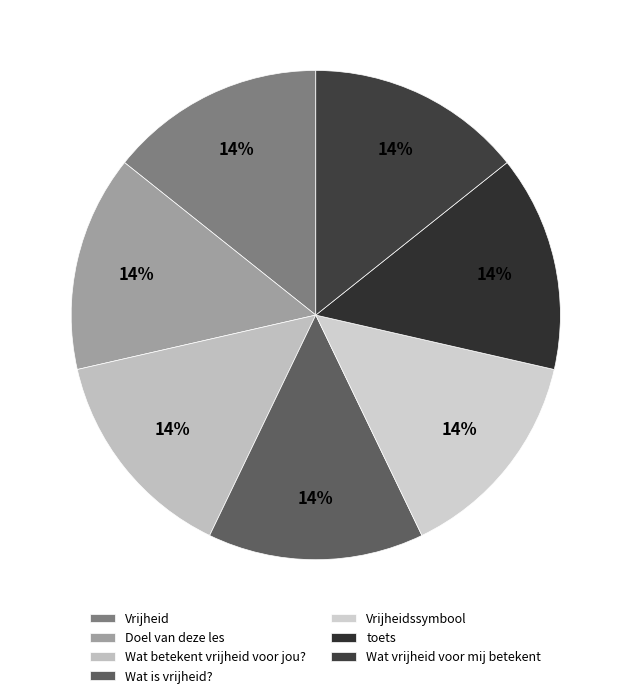

What is the ratio of the value at Wat betekent vrijheid voor jou? to the value at Wat vrijheid voor mij betekent?

1.0